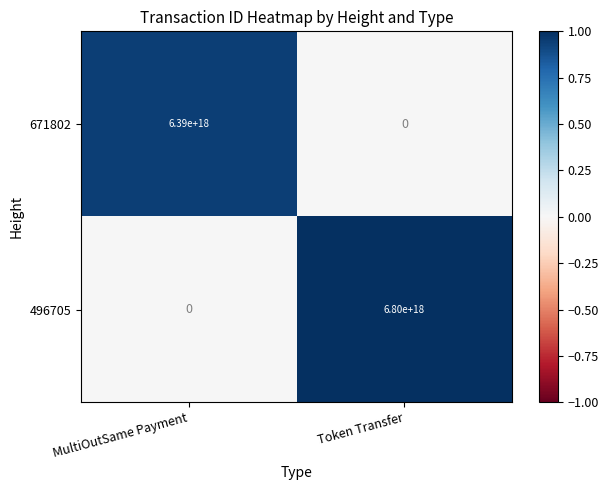

True or false: 496705 has a value of 3789592603241634816 at MultiOutSame Payment.

False